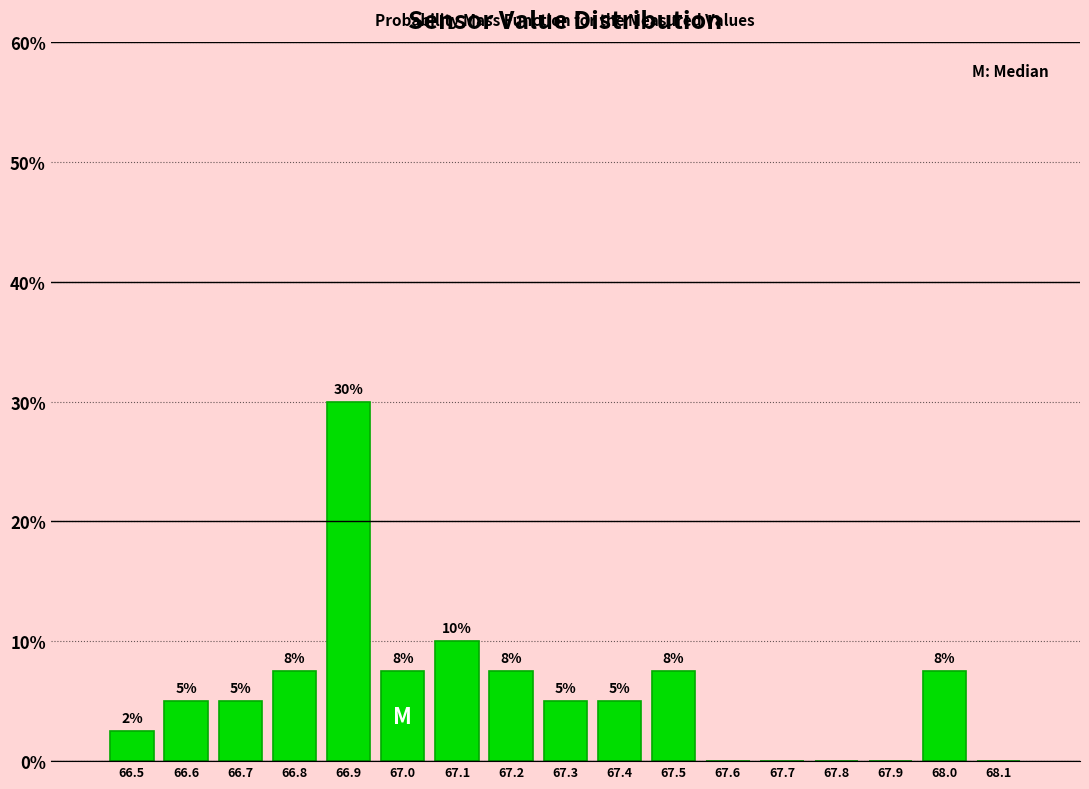

Which range on the x-axis has the tallest bar?

66.85 to 66.95